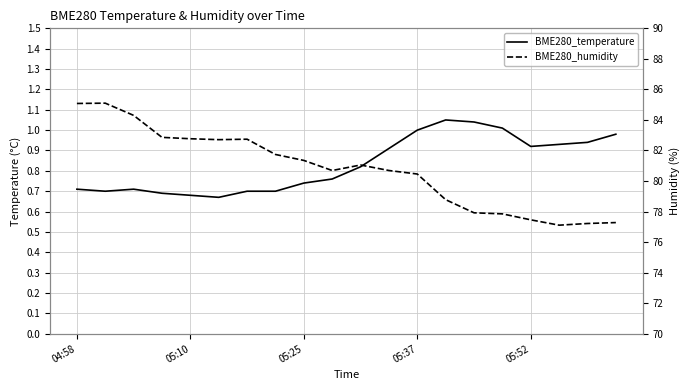

What is the highest value of the BME280_temperature series?

1.1